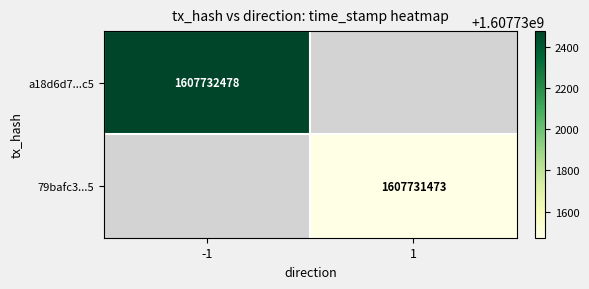

Is the value of 79bafc3a74bae0bb01f6fda5d52193e3d2a4735 at 1 greater than the value of a18d6d7aae965142ba172009339152dff2ec9c5 at 1?

No